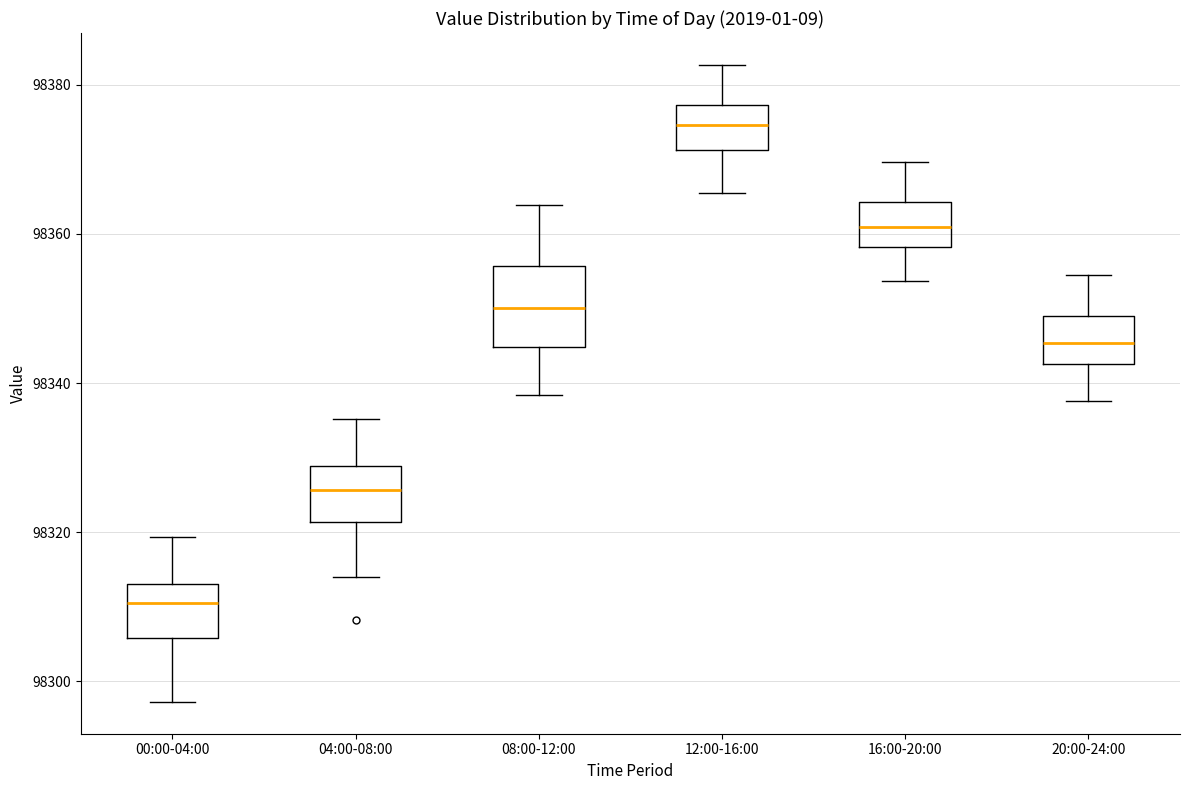

Reading left to right, transcribe this box plot: for each box, give where its median line is, the range the box spans, and where its two whiskers end, as read against the y-axis. The values are not printed on the chart, so give them approximately, as read against the axis.

00:00-04:00: median 98310, box 98306 to 98314, whiskers 98298 to 98320
04:00-08:00: median 98326, box 98322 to 98328, whiskers 98314 to 98336
08:00-12:00: median 98350, box 98344 to 98356, whiskers 98338 to 98364
12:00-16:00: median 98374, box 98372 to 98378, whiskers 98366 to 98382
16:00-20:00: median 98360, box 98358 to 98364, whiskers 98354 to 98370
20:00-24:00: median 98346, box 98342 to 98350, whiskers 98338 to 98354